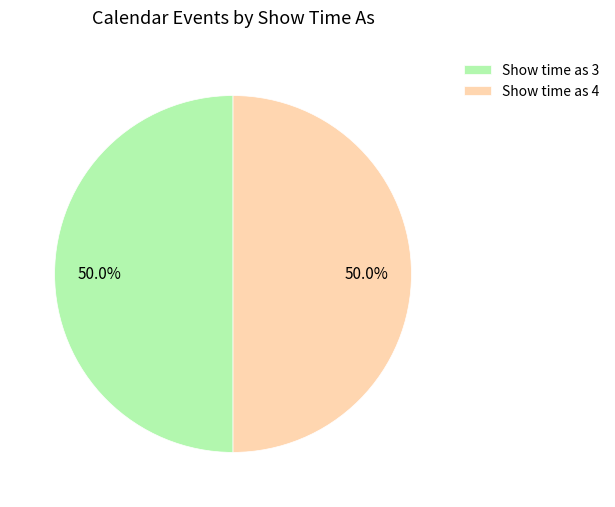

What percentage is NOT represented by Show time as 4?

50.0%